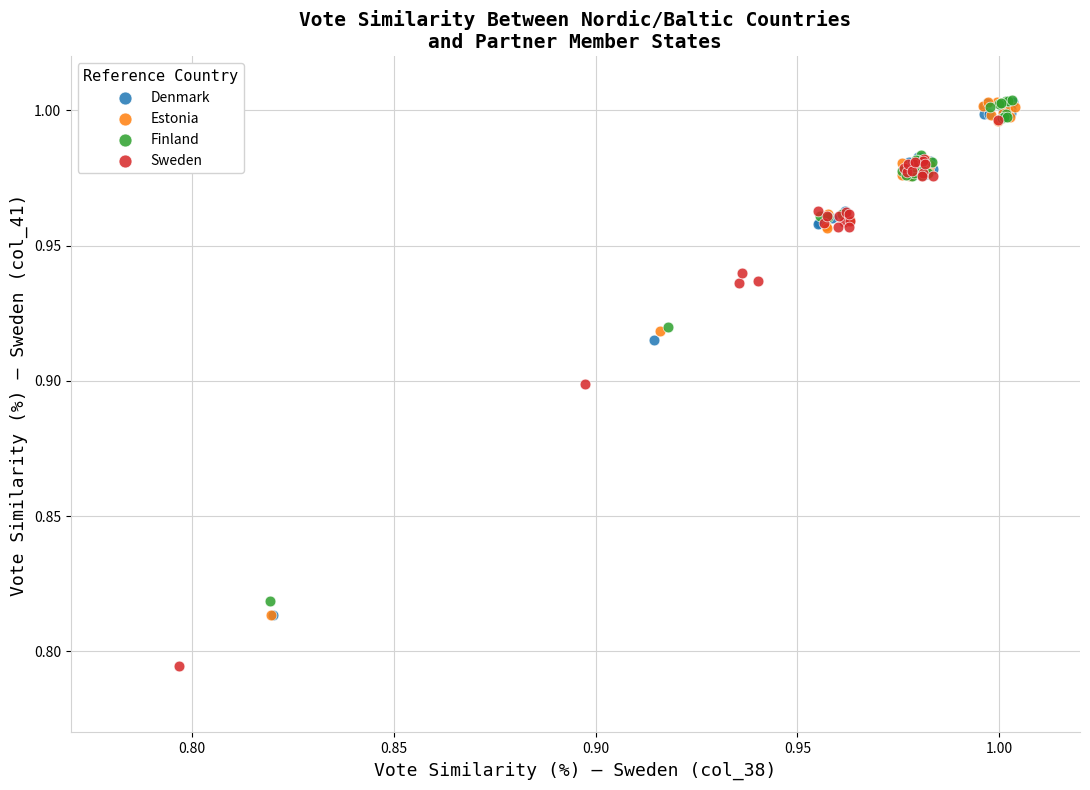

Which series reaches the minimum Y coordinate?

Sweden